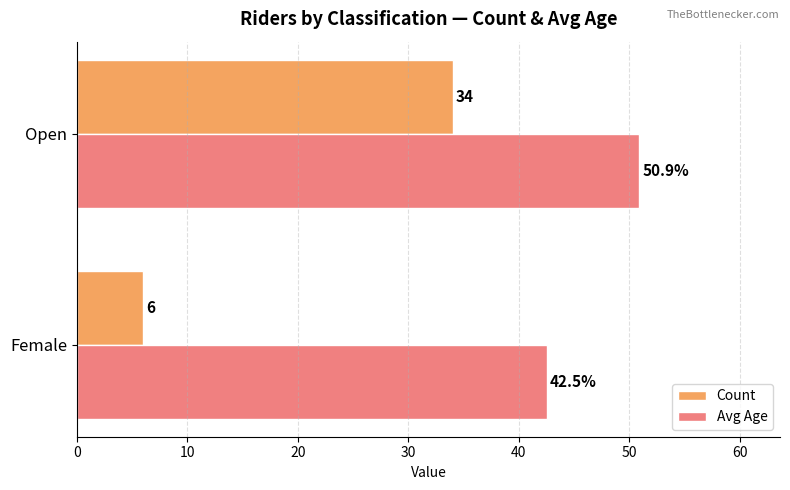

Which series has the widest spread of values?

Count